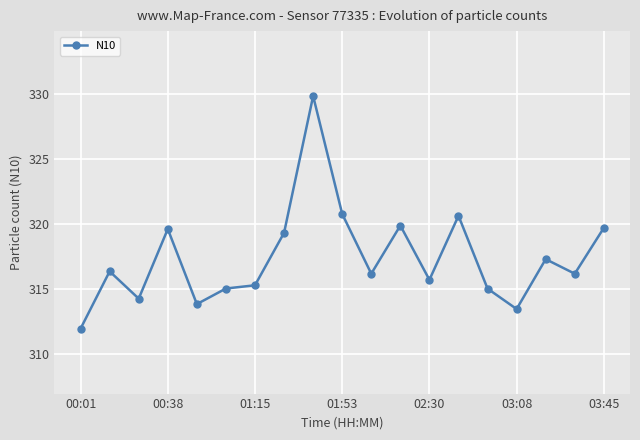

What is the sum of all values?

6030.8